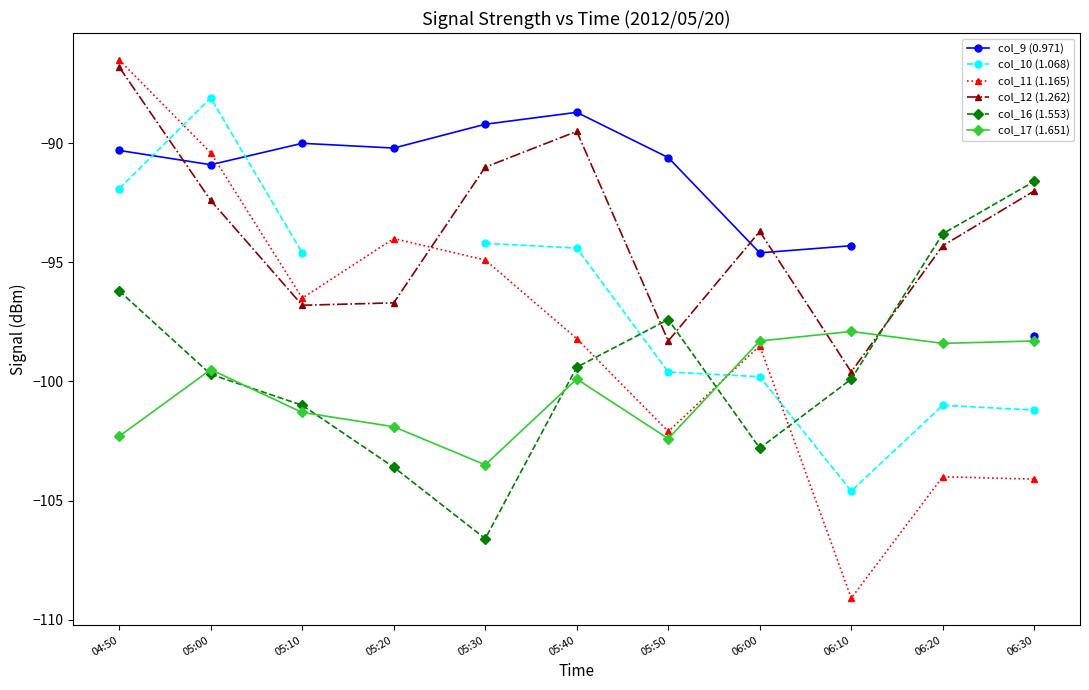

Where is the first local maximum for col_11 (1.165)?

05:20